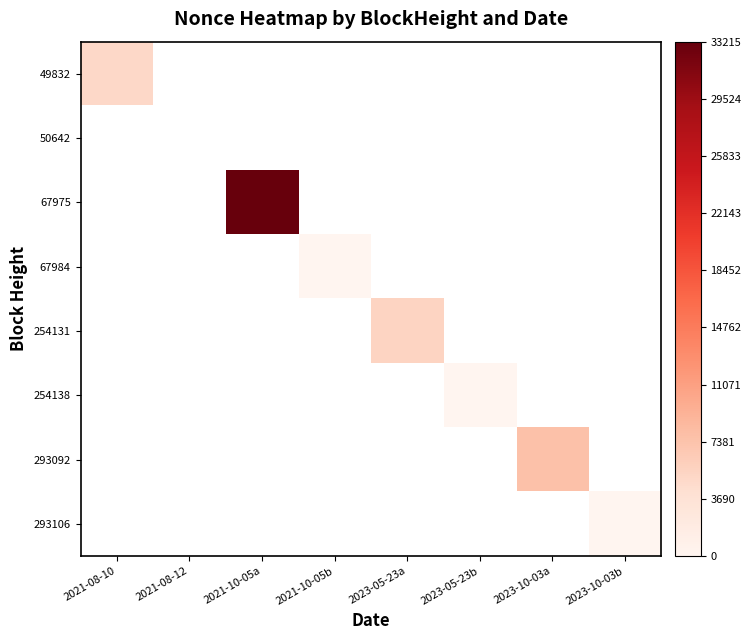

Reading left to right, extract all data points from this chart.

49832: 2021-08-10=5030	2021-08-12=0	2021-10-05a=0	2021-10-05b=0	2023-05-23a=0	2023-05-23b=0	2023-10-03a=0	2023-10-03b=0
50642: 2021-08-10=0	2021-08-12=0	2021-10-05a=0	2021-10-05b=0	2023-05-23a=0	2023-05-23b=0	2023-10-03a=0	2023-10-03b=0
67975: 2021-08-10=0	2021-08-12=0	2021-10-05a=33215	2021-10-05b=0	2023-05-23a=0	2023-05-23b=0	2023-10-03a=0	2023-10-03b=0
67984: 2021-08-10=0	2021-08-12=0	2021-10-05a=0	2021-10-05b=1	2023-05-23a=0	2023-05-23b=0	2023-10-03a=0	2023-10-03b=0
254131: 2021-08-10=0	2021-08-12=0	2021-10-05a=0	2021-10-05b=0	2023-05-23a=5452	2023-05-23b=0	2023-10-03a=0	2023-10-03b=0
254138: 2021-08-10=0	2021-08-12=0	2021-10-05a=0	2021-10-05b=0	2023-05-23a=0	2023-05-23b=2	2023-10-03a=0	2023-10-03b=0
293092: 2021-08-10=0	2021-08-12=0	2021-10-05a=0	2021-10-05b=0	2023-05-23a=0	2023-05-23b=0	2023-10-03a=7629	2023-10-03b=0
293106: 2021-08-10=0	2021-08-12=0	2021-10-05a=0	2021-10-05b=0	2023-05-23a=0	2023-05-23b=0	2023-10-03a=0	2023-10-03b=3